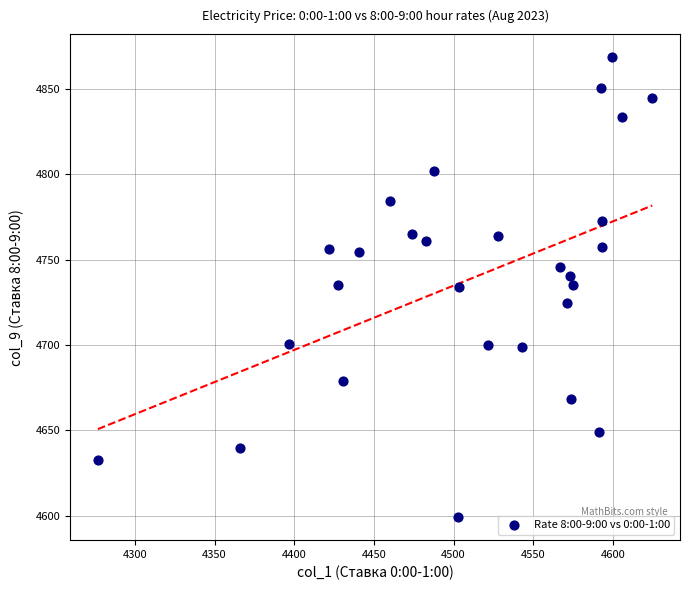

What is the range of Y values (max minus min)?

269.4